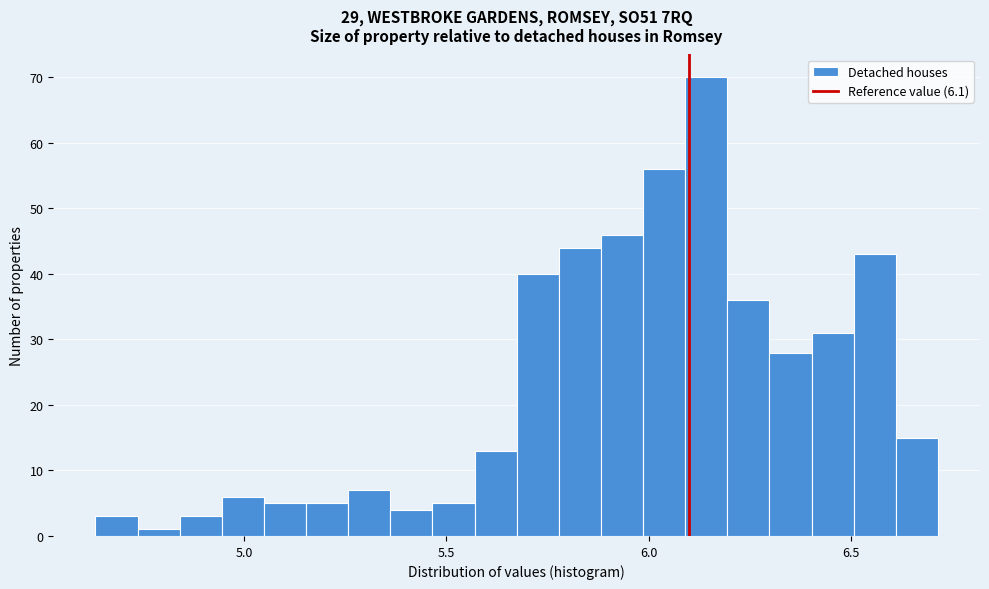

Around what value on the x-axis is the tallest bar? Give the approximate position of its centre, as read against the axis.

6.15